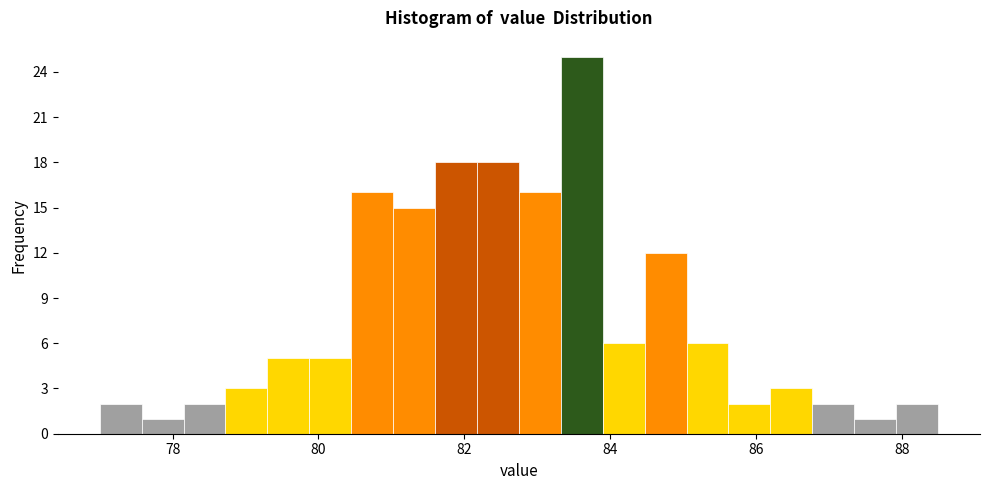

Around what value on the x-axis is the tallest bar? Give the approximate position of its centre, as read against the axis.

83.6